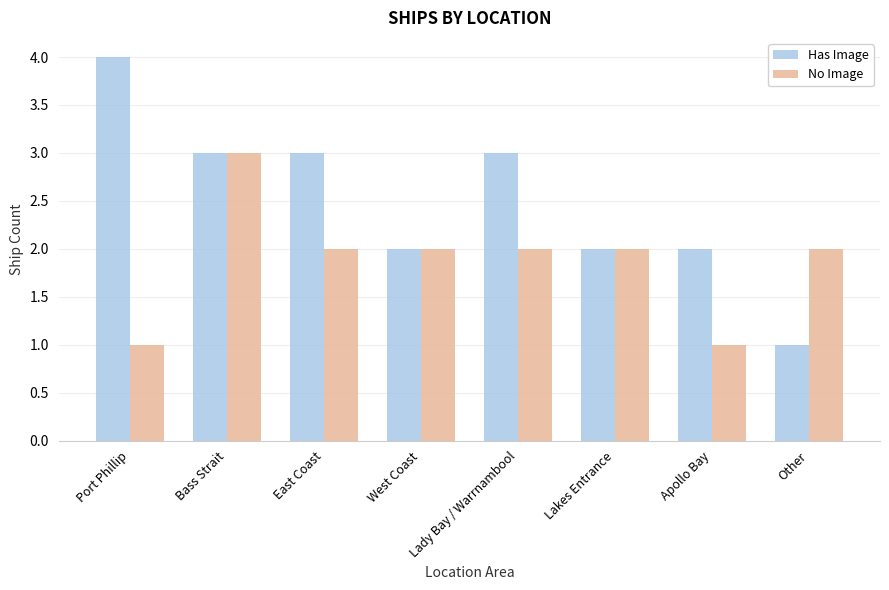

At how many categories does at least one series exceed 1?

8